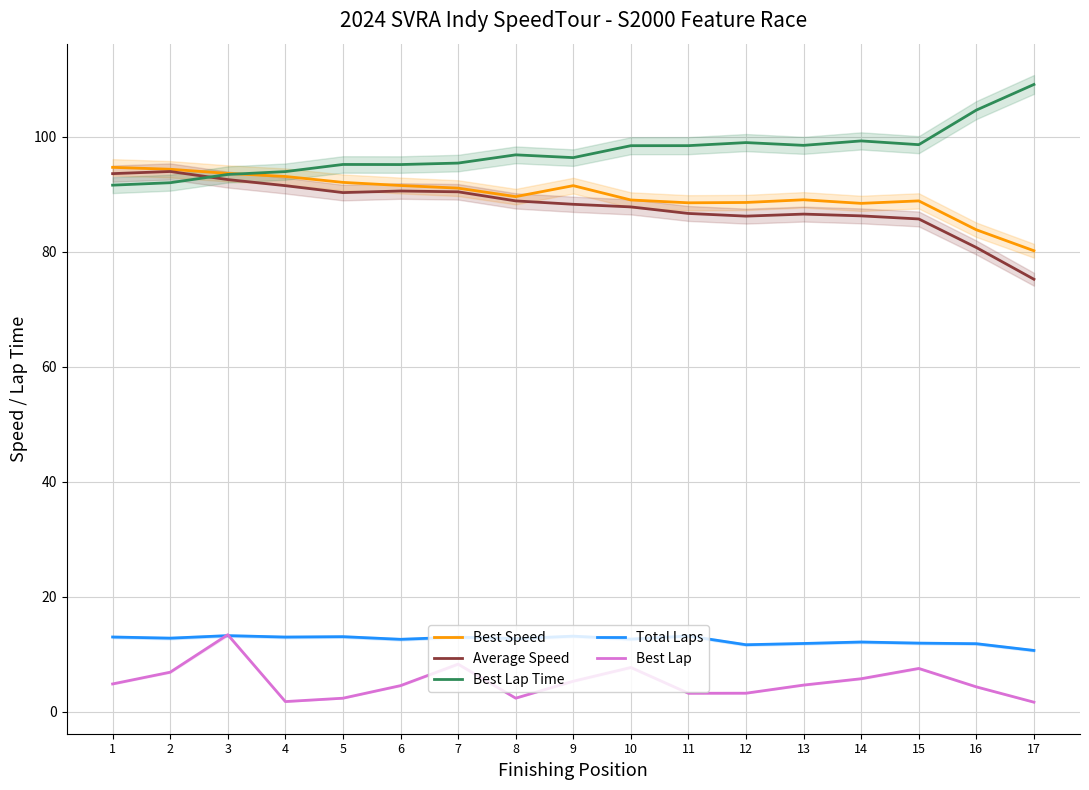

Reading left to right, list all the values displayed in this chart.

Best Speed: 1=94.7	2=94.3	3=93.6	4=93.1	5=92.0	6=91.5	7=91.0	8=89.6	9=91.5	10=89.0	11=88.5	12=88.6	13=89.0	14=88.4	15=88.8	16=83.8	17=80.2
Average Speed: 1=93.6	2=93.9	3=92.5	4=91.5	5=90.3	6=90.6	7=90.4	8=88.8	9=88.2	10=87.8	11=86.6	12=86.2	13=86.5	14=86.2	15=85.7	16=80.7	17=75.2
Best Lap Time: 1=91.6	2=92.0	3=93.4	4=93.9	5=95.2	6=95.1	7=95.4	8=96.8	9=96.3	10=98.4	11=98.4	12=99.0	13=98.5	14=99.3	15=98.6	16=104.6	17=109.1
Total Laps: 1=13.0	2=12.8	3=13.3	4=13.0	5=13.1	6=12.6	7=13.0	8=12.8	9=13.2	10=12.7	11=13.2	12=11.7	13=11.9	14=12.2	15=12.0	16=11.9	17=10.7
Best Lap: 1=4.9	2=6.9	3=13.4	4=1.8	5=2.4	6=4.6	7=8.3	8=2.4	9=5.4	10=7.7	11=3.3	12=3.3	13=4.7	14=5.8	15=7.6	16=4.4	17=1.7